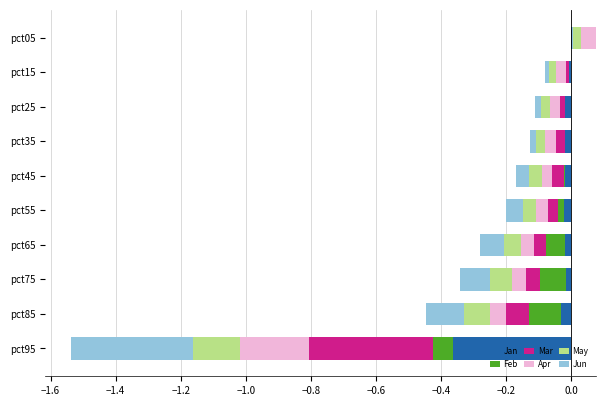

Which series changed the most between pct25 and pct45?

Jun